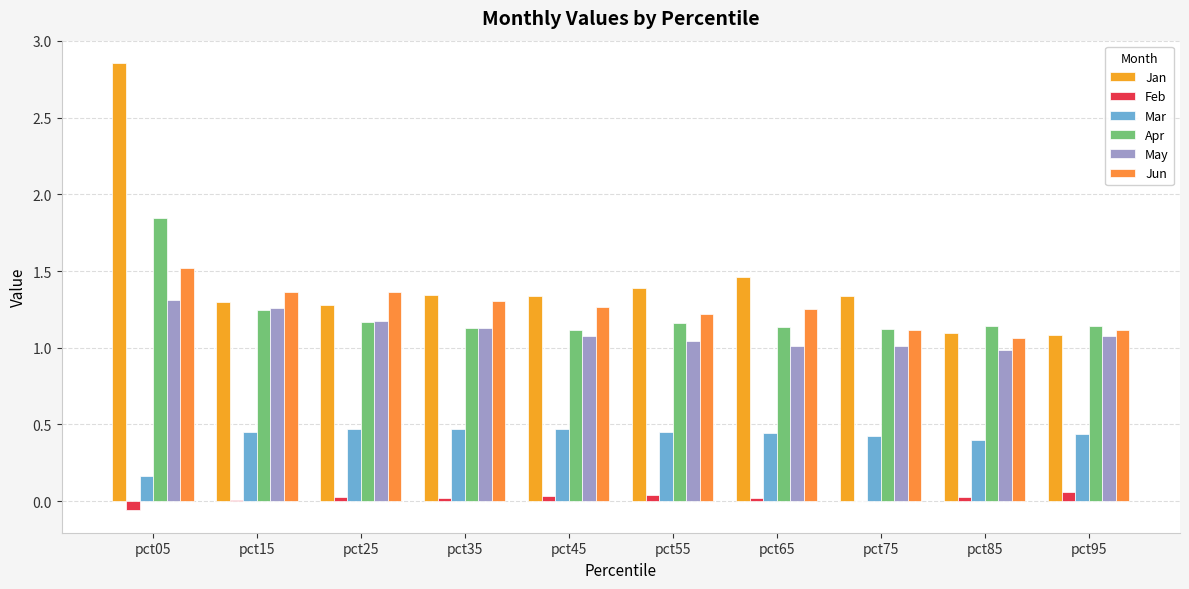

Reading left to right, transcribe all the data shown in this chart.

Jan: 2.9	1.3	1.3	1.3	1.3	1.4	1.5	1.3	1.1	1.1
Feb: -0.1	0.0	0.0	0.0	0.0	0.0	0.0	0.0	0.0	0.1
Mar: 0.2	0.4	0.5	0.5	0.5	0.5	0.4	0.4	0.4	0.4
Apr: 1.8	1.2	1.2	1.1	1.1	1.2	1.1	1.1	1.1	1.1
May: 1.3	1.3	1.2	1.1	1.1	1.0	1.0	1.0	1.0	1.1
Jun: 1.5	1.4	1.4	1.3	1.3	1.2	1.3	1.1	1.1	1.1